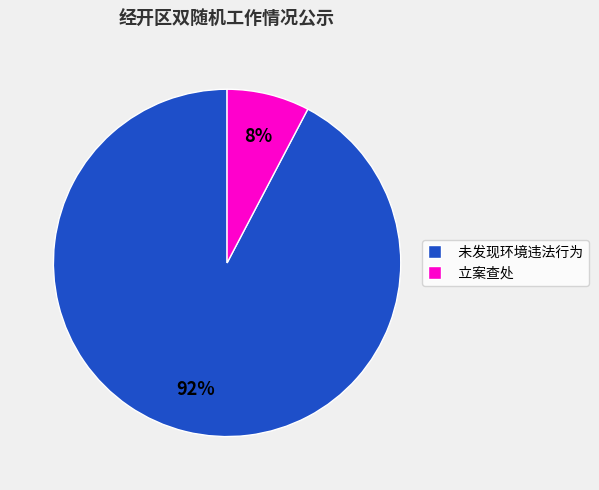

To the nearest percent, what percentage of the pie is 未发现环境违法行为?

92%